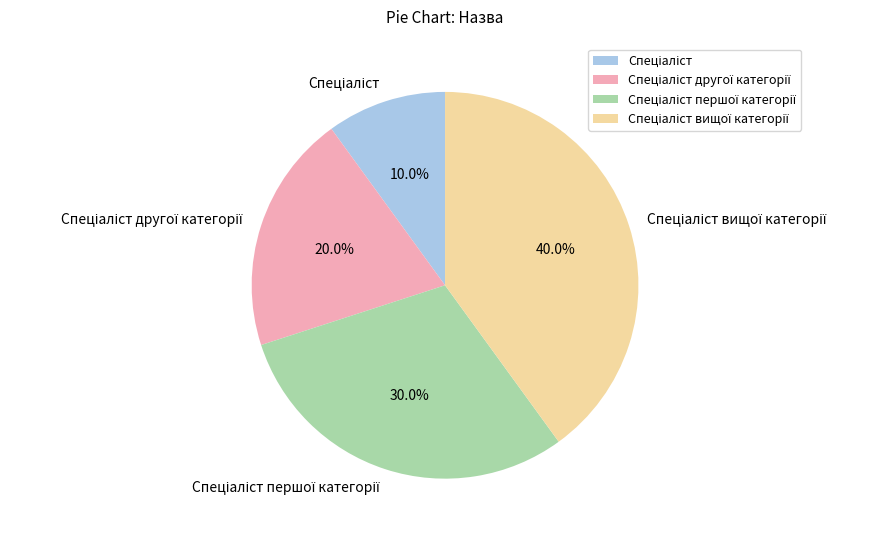

How many slices are in this pie chart?

4